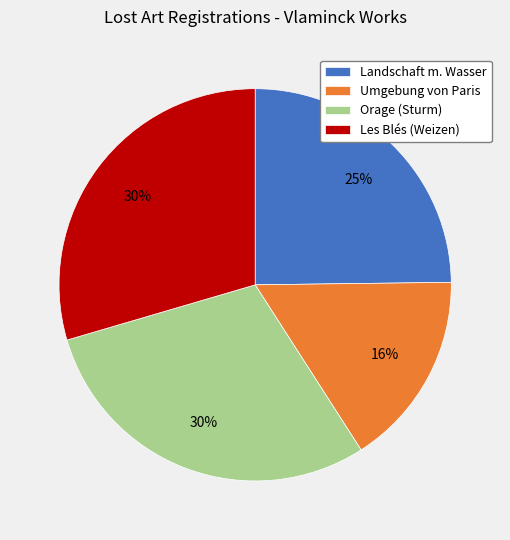

To the nearest percent, what is the average slice percentage?

25%